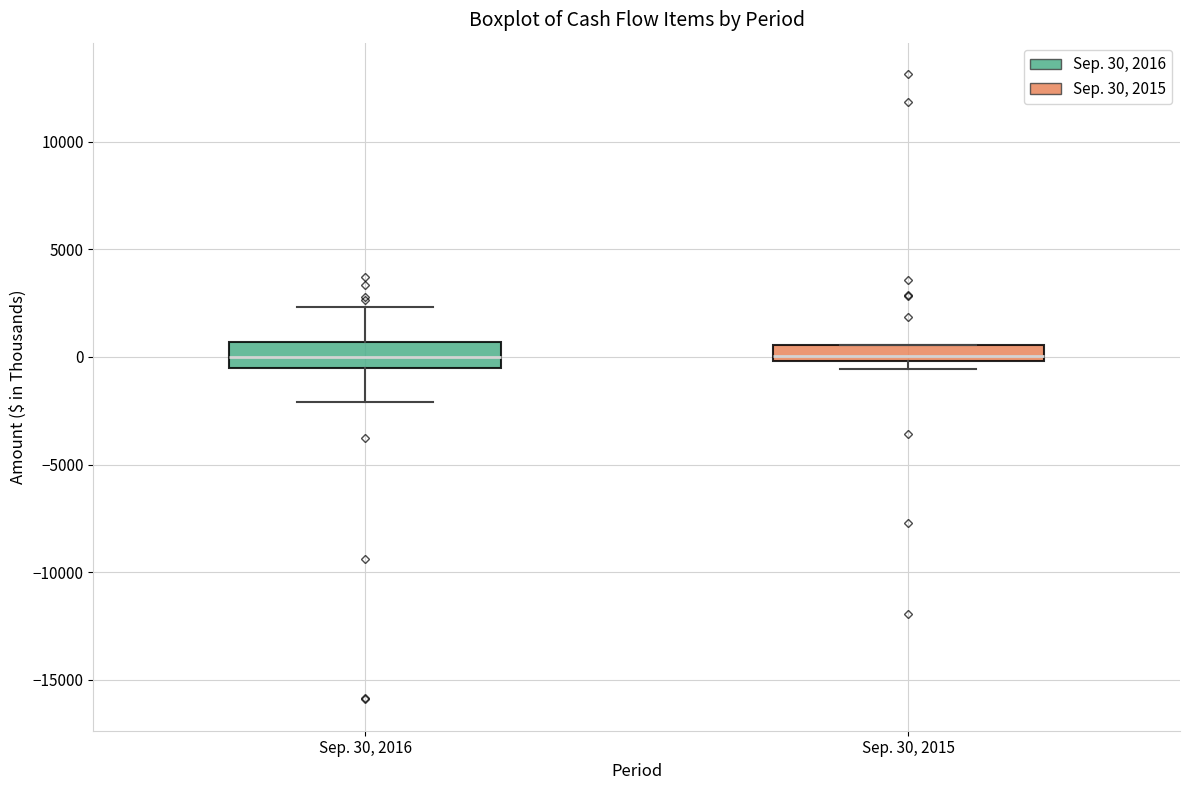

Where does the upper whisker of the box for Sep. 30, 2016 end on the y-axis? The values are not printed on the chart, so give them approximately, as read against the axis.

2500